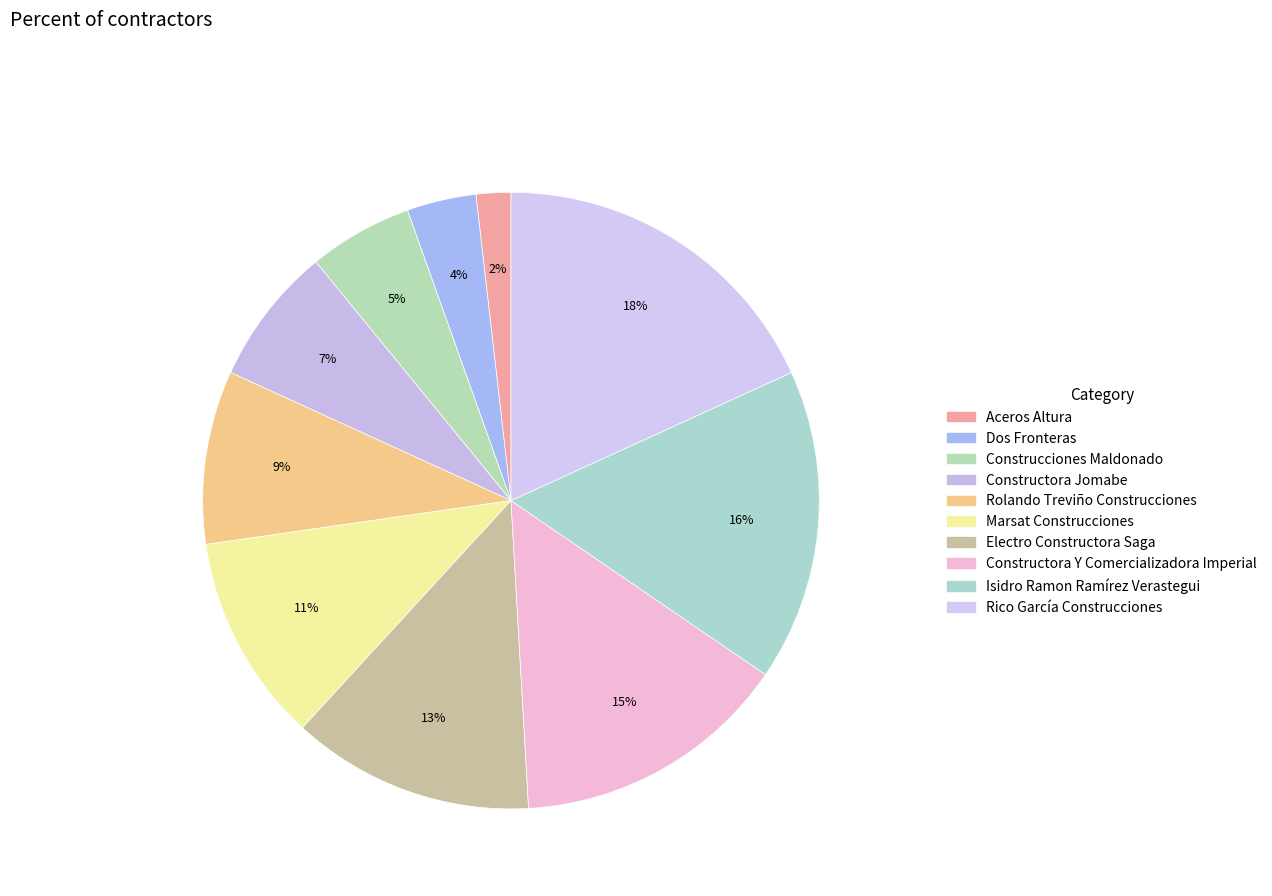

To the nearest percent, what is the difference between the largest and smallest slice percentages?

16%